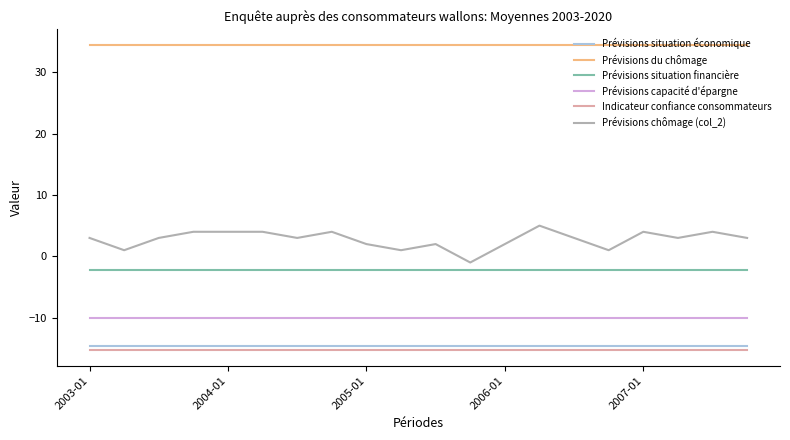

What is the maximum value for Prévisions chômage (col_2)?

5.0